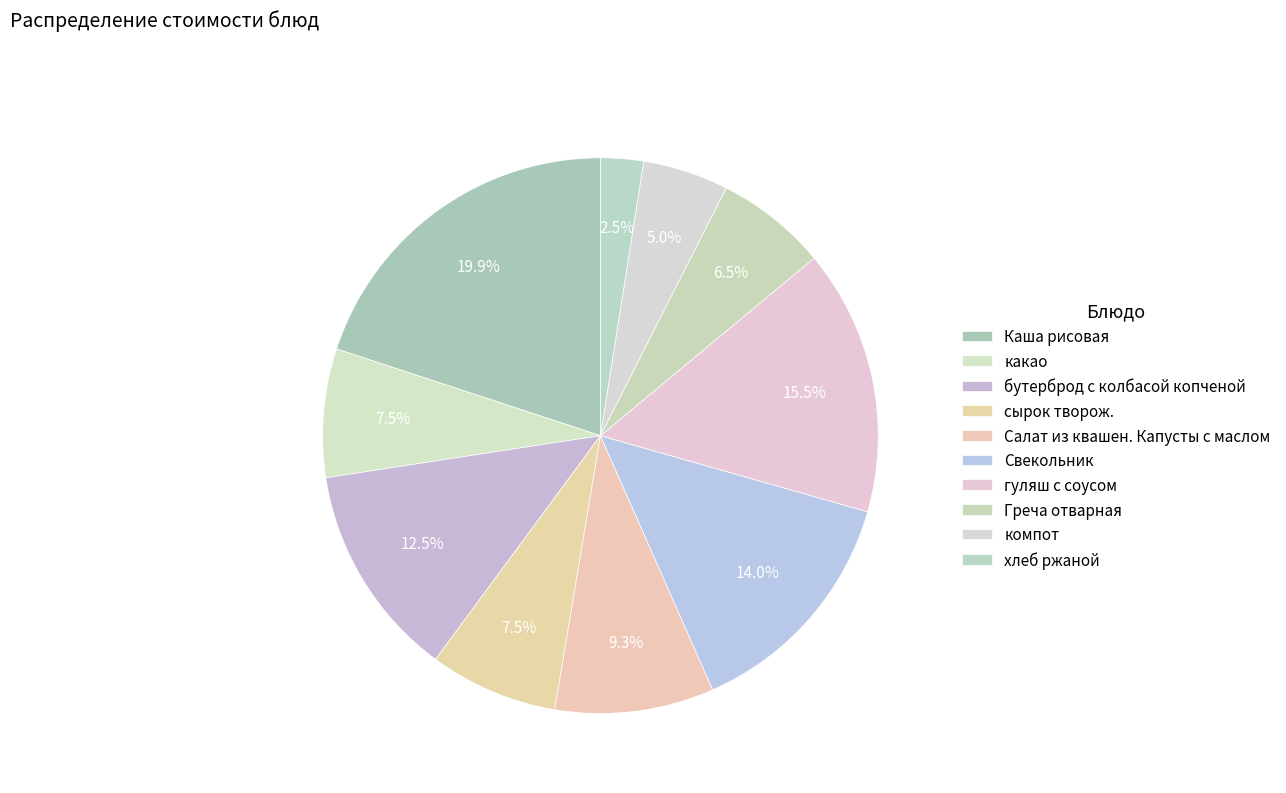

Rank the categories by value from lowest to highest.

хлеб ржаной, компот, Греча отварная, какао, сырок творож., Салат из квашен. Капусты с маслом, бутерброд с колбасой копченой, Свекольник, гуляш с соусом, Каша рисовая